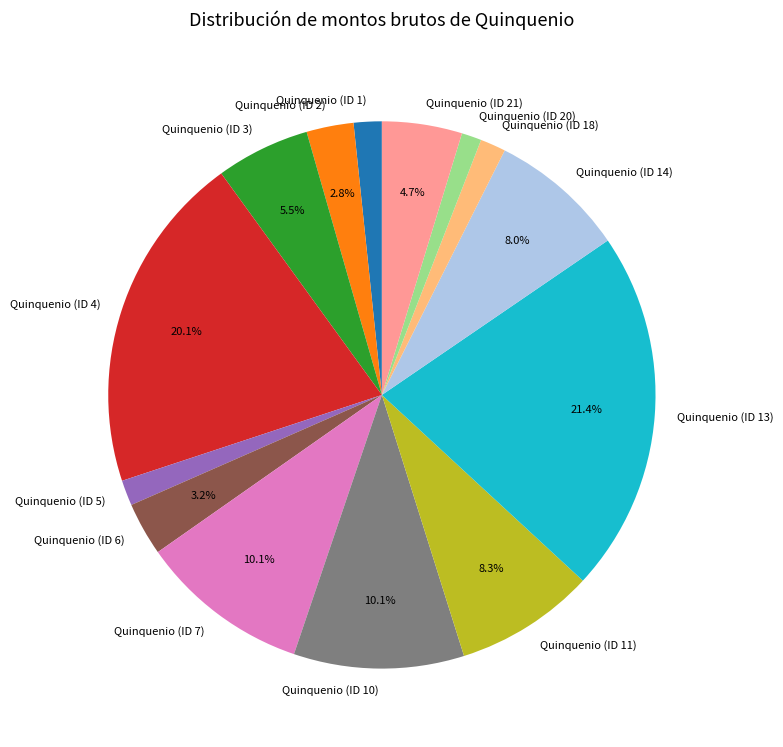

What percentage is the Quinquenio (ID 1) slice, to the nearest percent?

2%